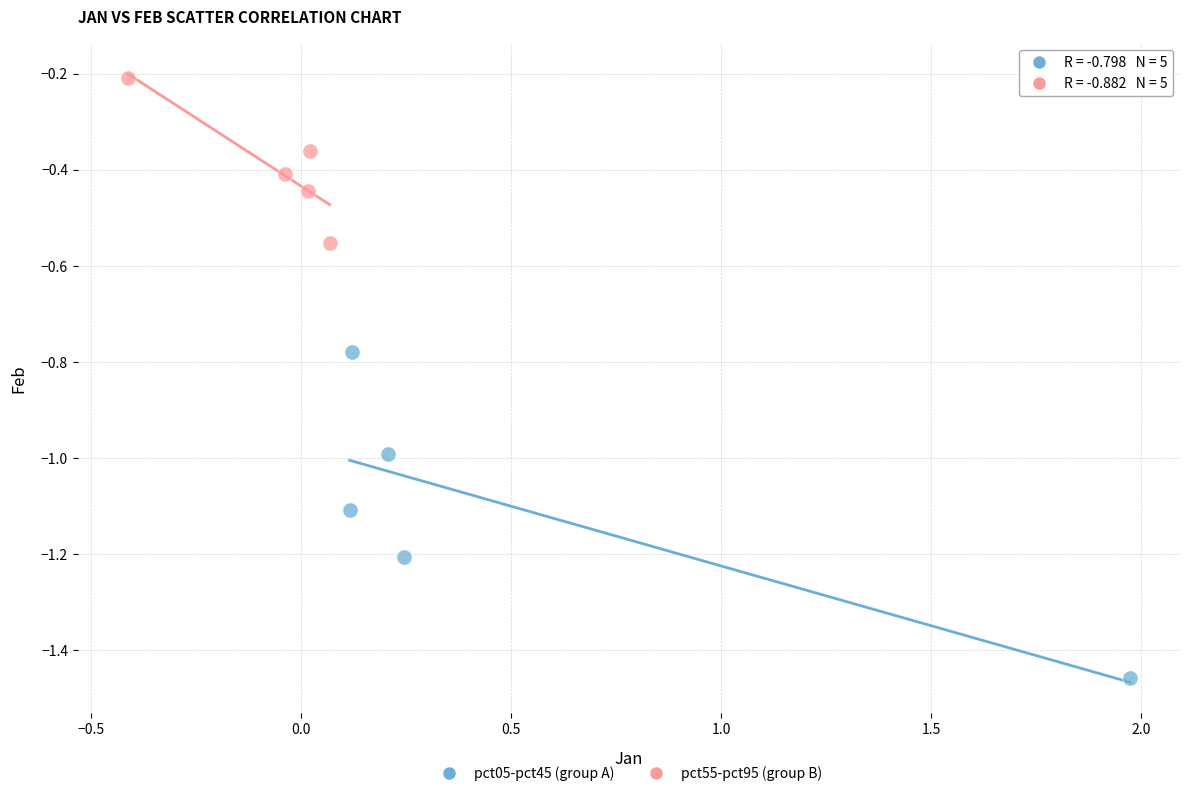

Which series has the largest Y range (max minus min)?

pct05-pct45 (group A)